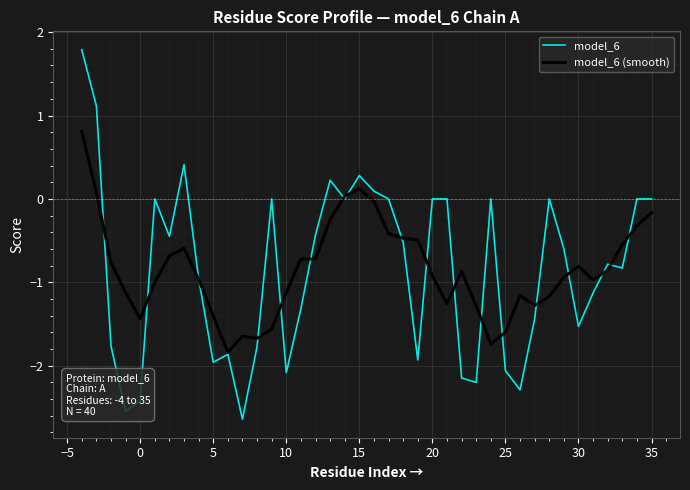

Which series has the largest range (max minus min)?

model_6